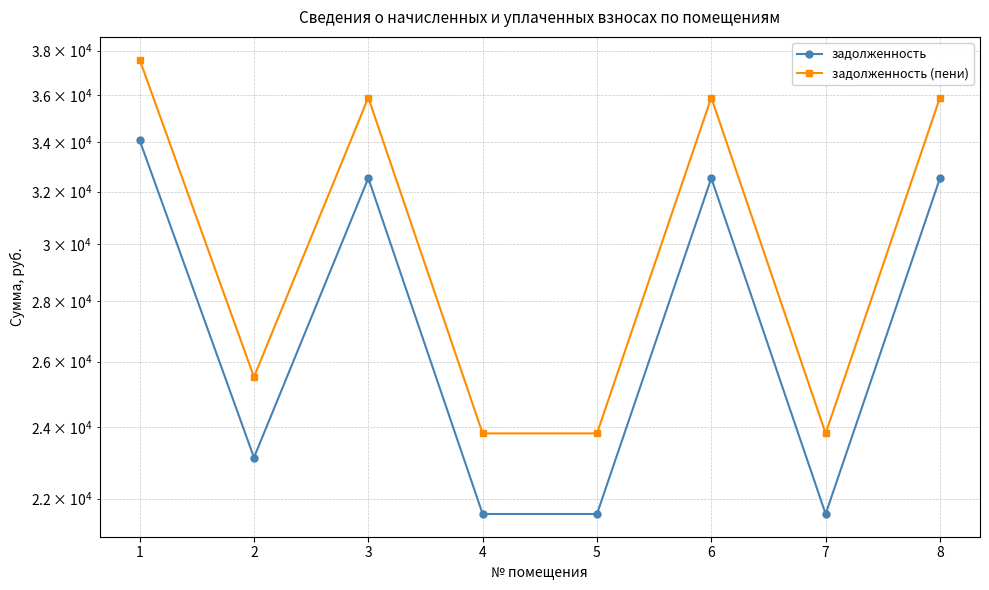

Is it true that задолженность equals 32525.1 at 6?

True